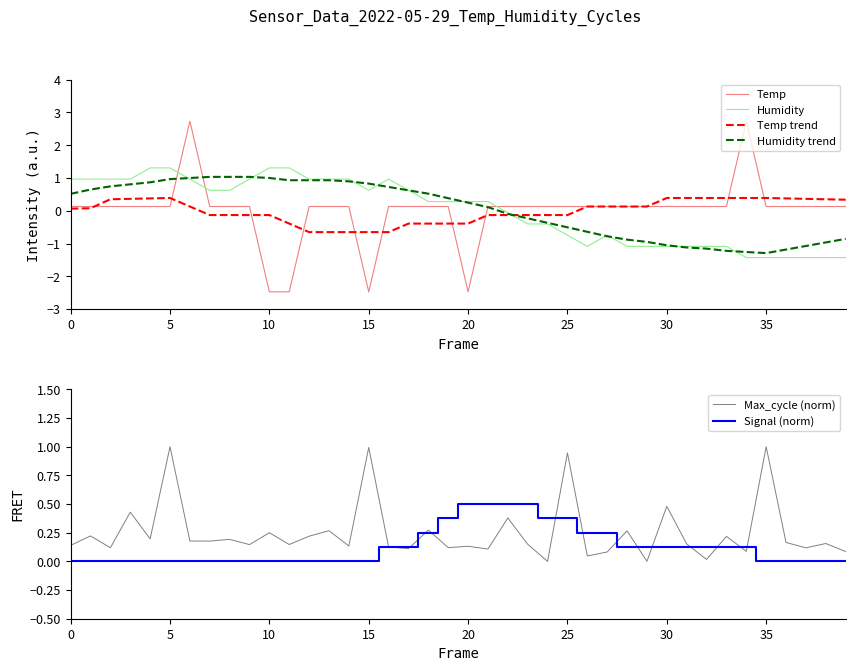

What is the maximum value for Humidity trend?

1.0